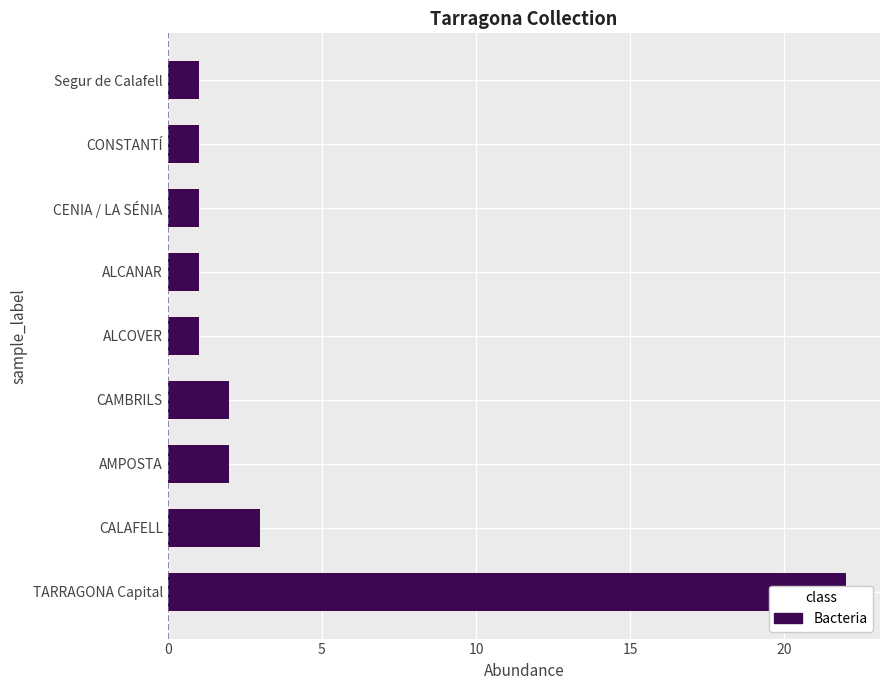

How many values exceed 1?

4